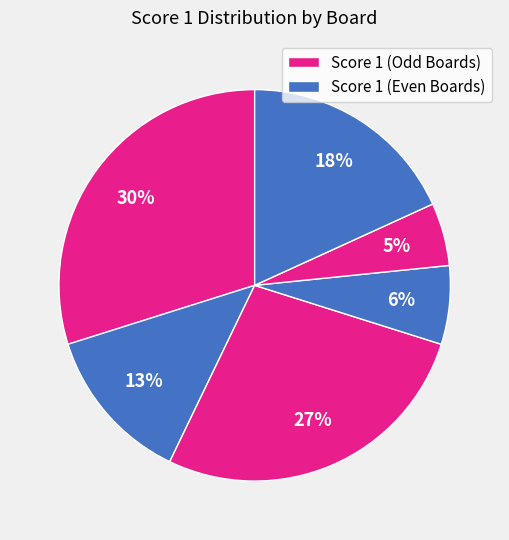

How many segments does this pie chart have?

6